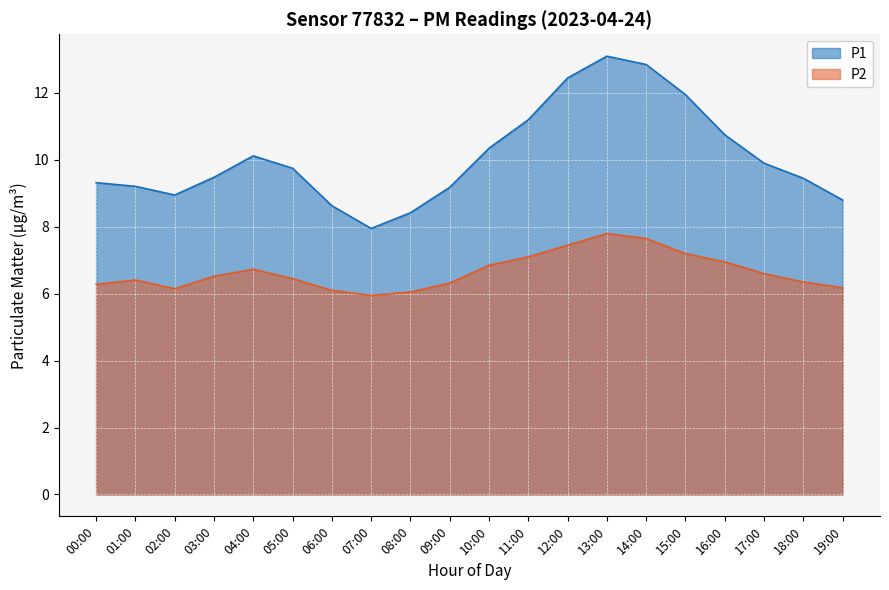

True or false: P2 has a value of 3.8 at 01:00.

False